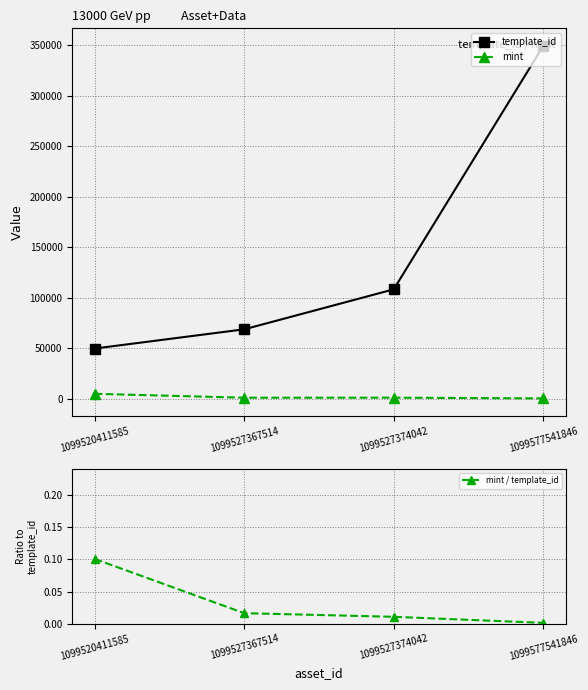

Is this an area chart (filled region under the line)?

No